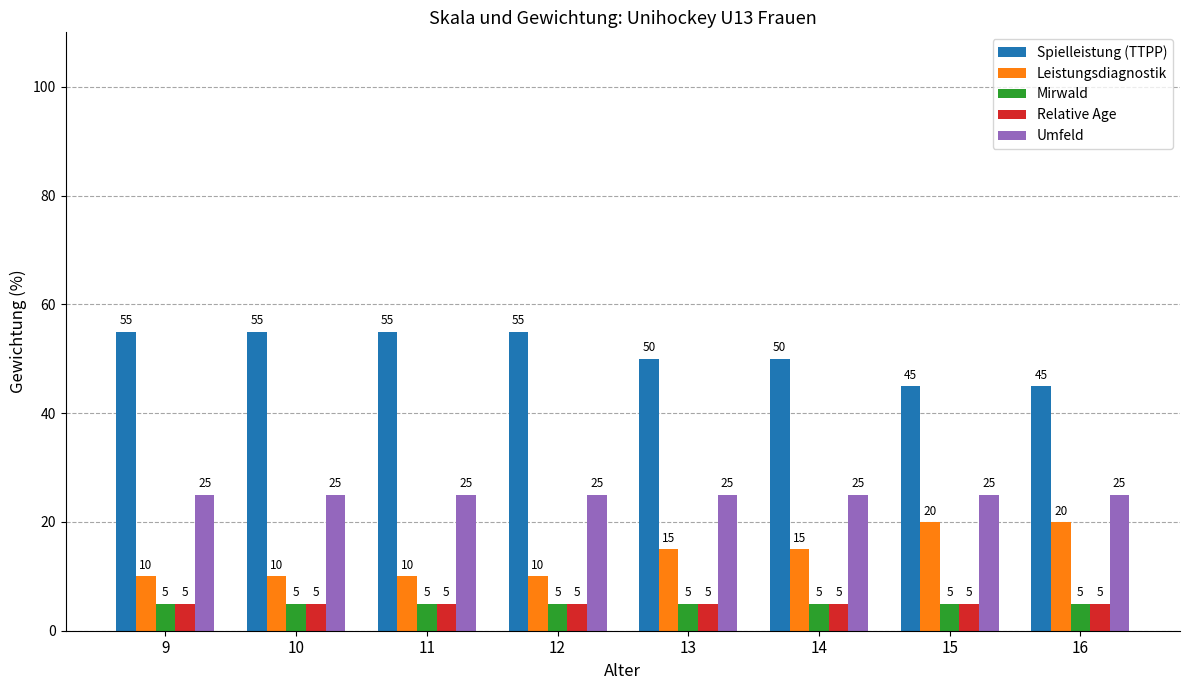

True or false: Mirwald has a value of 5 at 12.

True